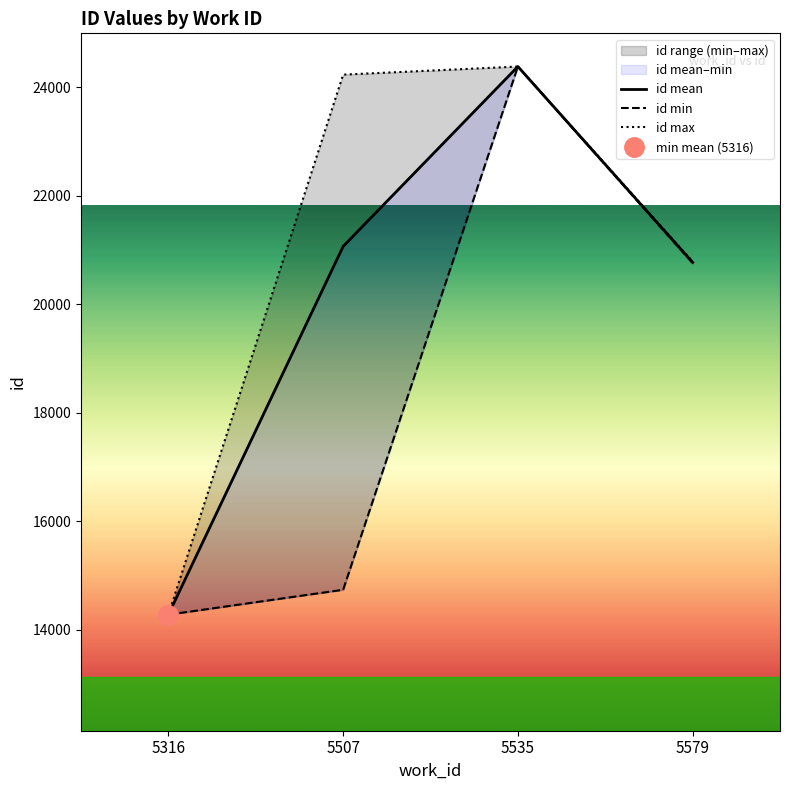

Reading left to right, list all the values displayed in this chart.

id mean: 14274.5	21067.7	24385.0	20771.5
id min: 14274.0	14733.0	24385.0	20758.0
id max: 14275.0	24236.0	24385.0	20788.0